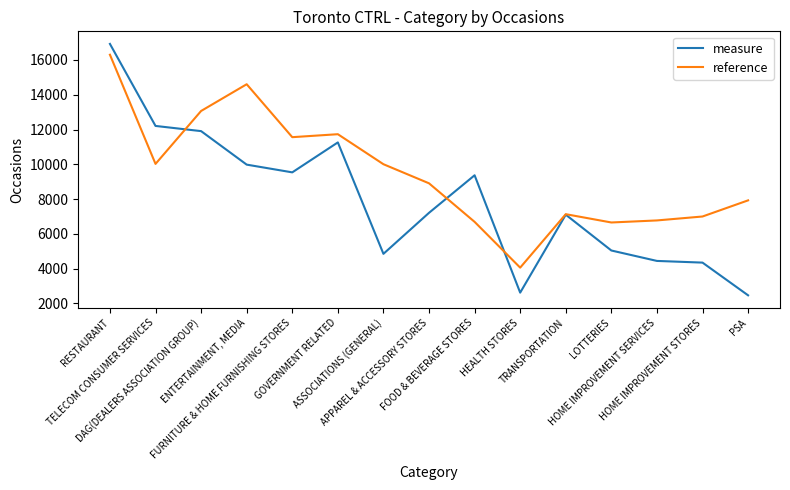

What is the minimum value for reference?

4052